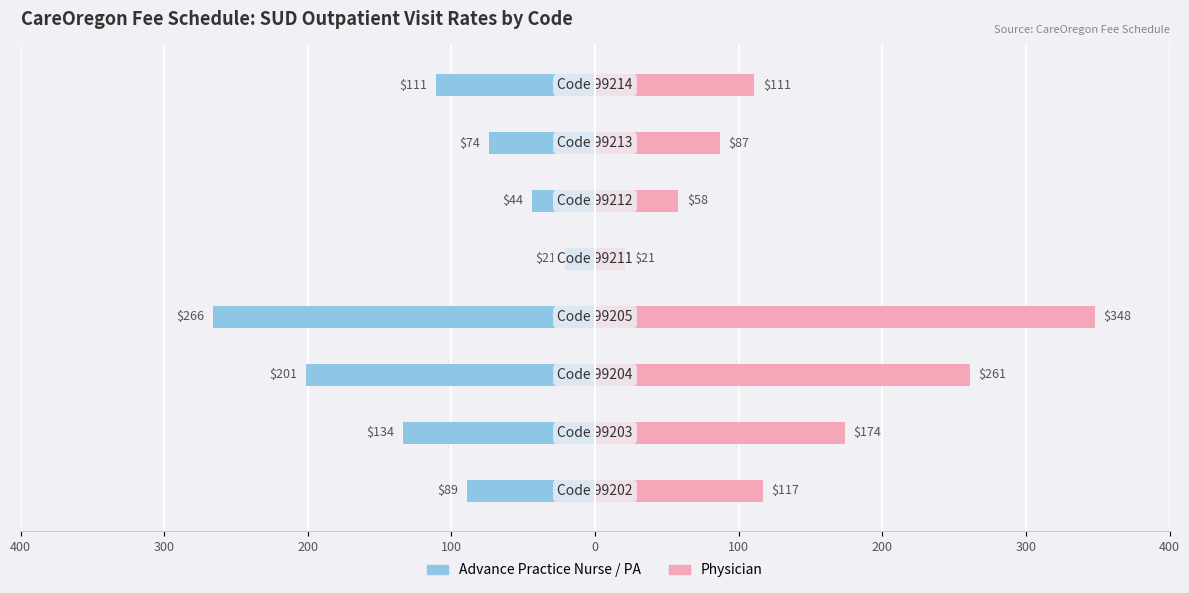

What is the difference between the Physician values at 200 and 300?

87